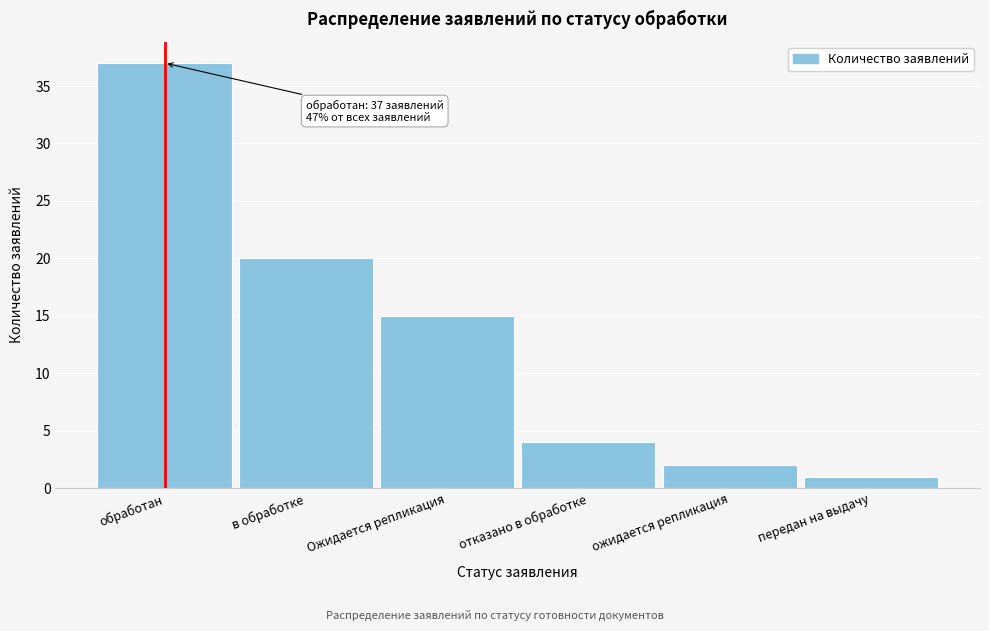

Reading right to left, transcribe all the data shown in this chart.

передан на выдачу=1	ожидается репликация=2	отказано в обработке=4	Ожидается репликация=15	в обработке=20	обработан=37